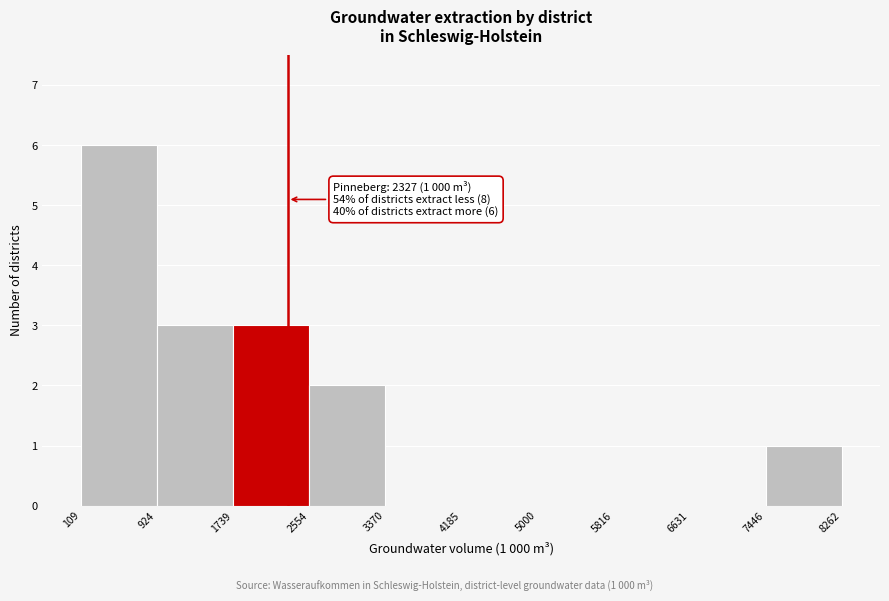

Over which range of the x-axis is the bar tallest?

109 to 924